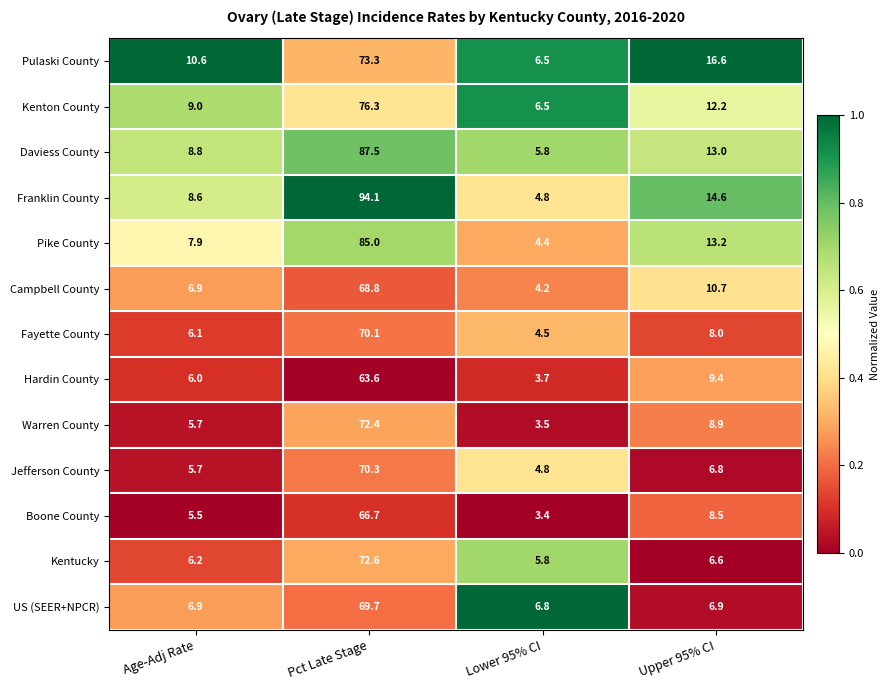

Count the number of categories in the chart.

4